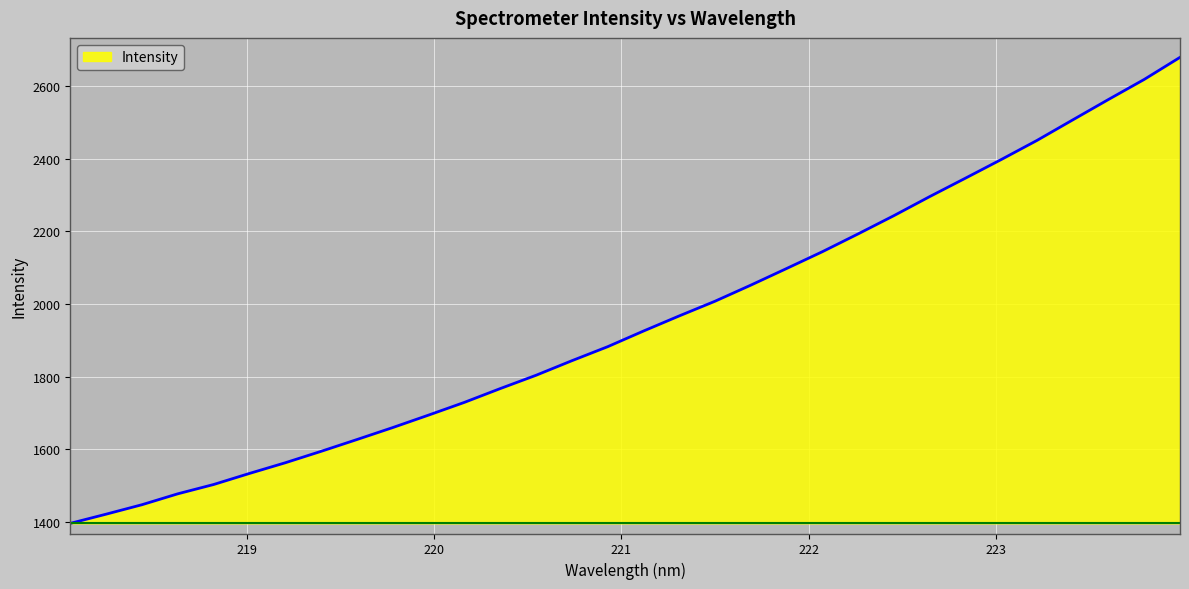

What is the greatest value displayed?

2678.5